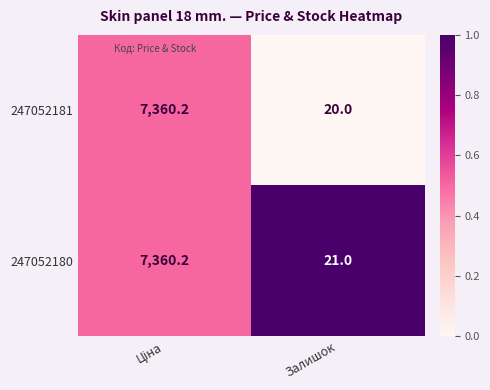

At which category does the chart reach its minimum across all series?

Залишок